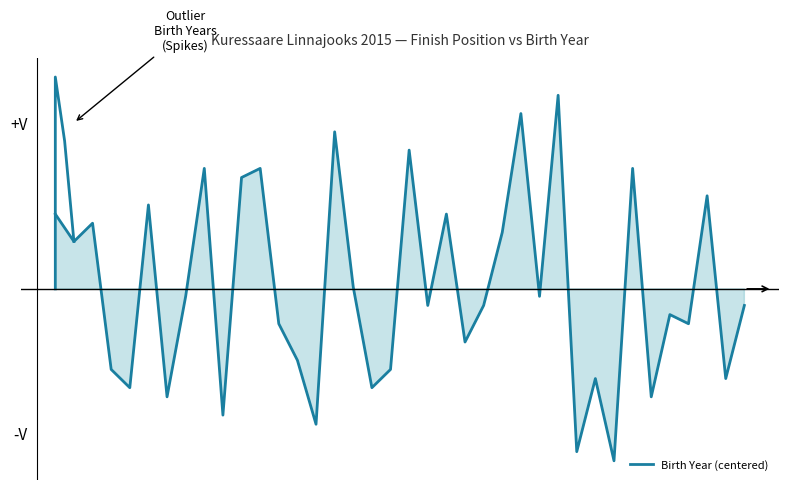

Is it true that the value at 5 is 9.2?

True